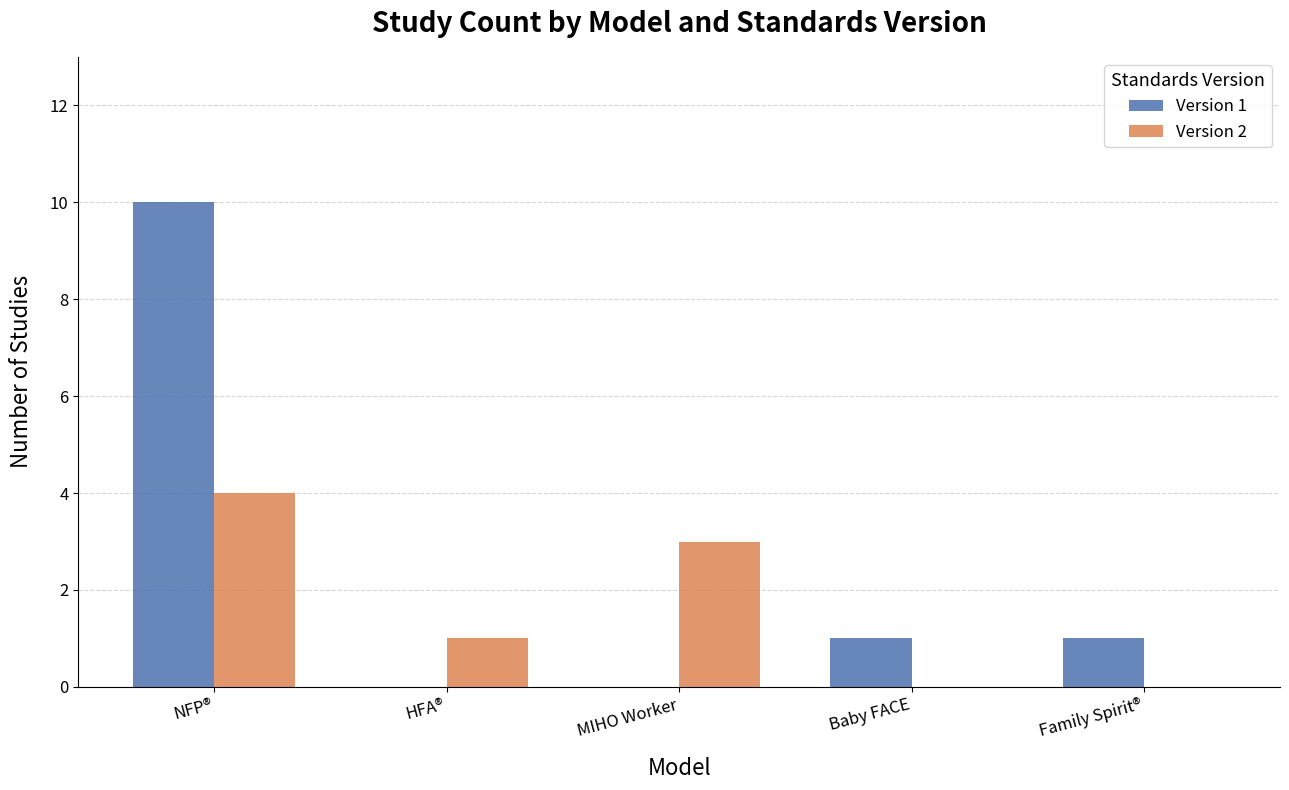

Reading left to right, what are all the values shown in this chart?

Version 1: NFP®=10	HFA®=0	MIHO Worker=0	Baby FACE=1	Family Spirit®=1
Version 2: NFP®=4	HFA®=1	MIHO Worker=3	Baby FACE=0	Family Spirit®=0